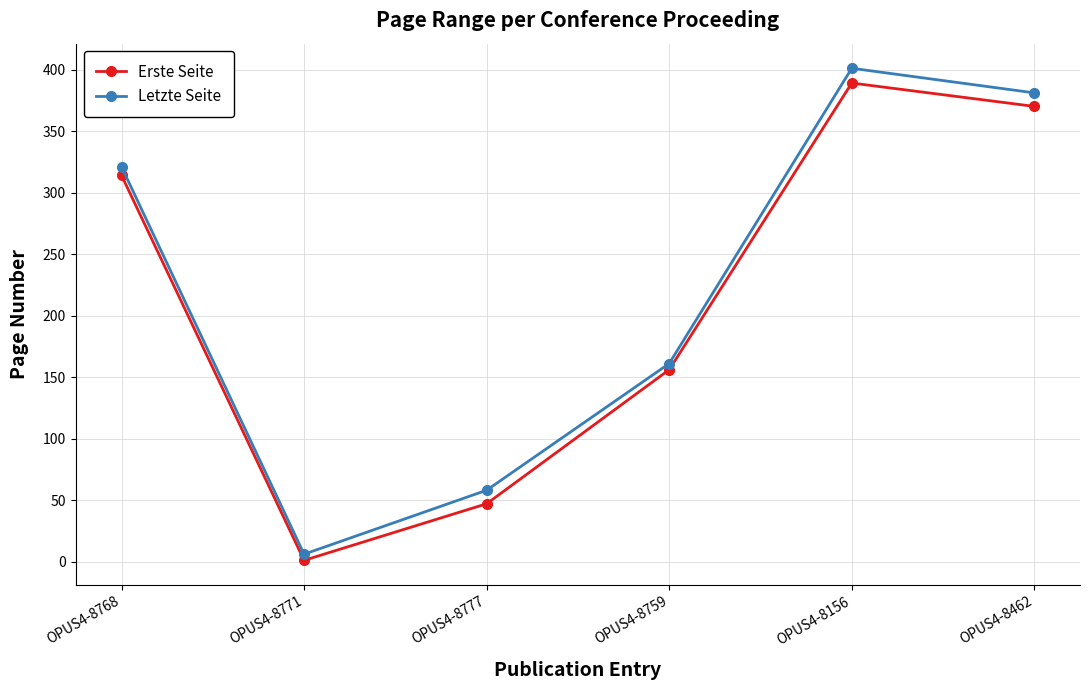

List the series in order of their peak value, highest first.

Letzte Seite, Erste Seite